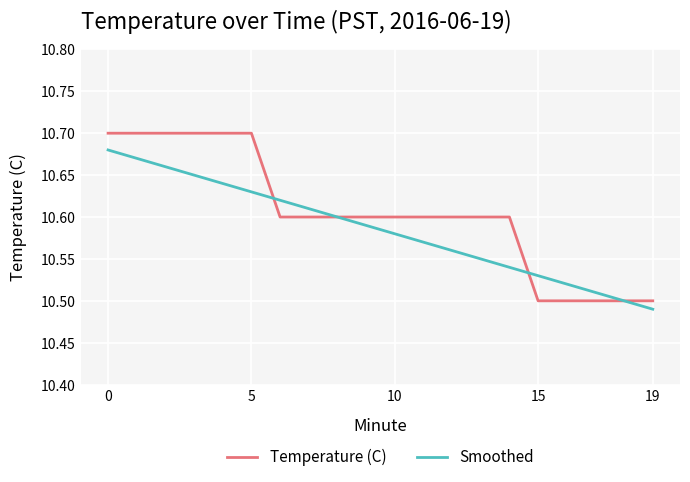

Which series has the largest range (max minus min)?

Temperature (C)